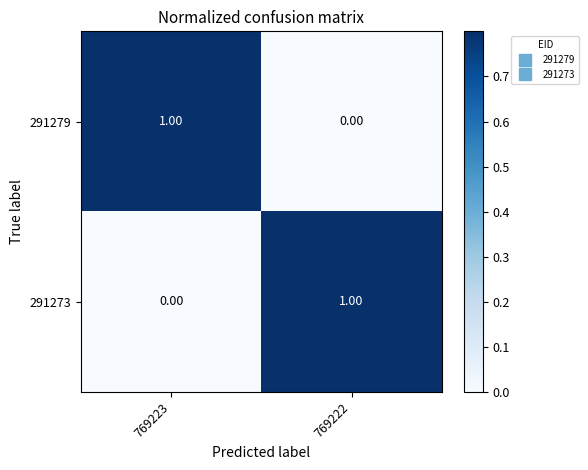

Count the number of data series in this chart.

2